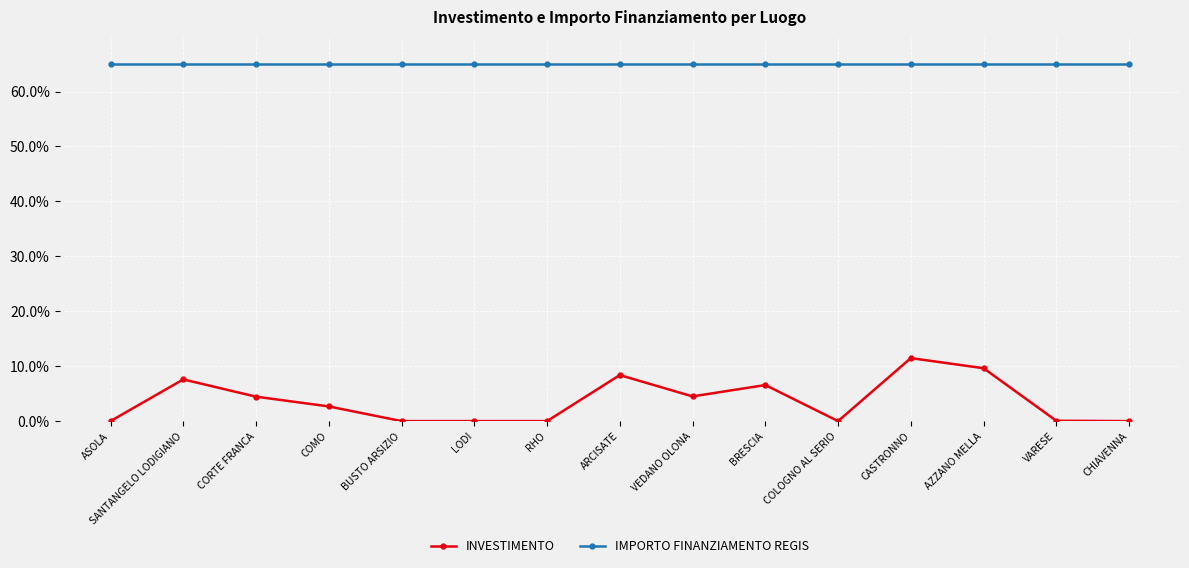

What is the difference between the highest and lowest values at CASTRONNO?

53.5